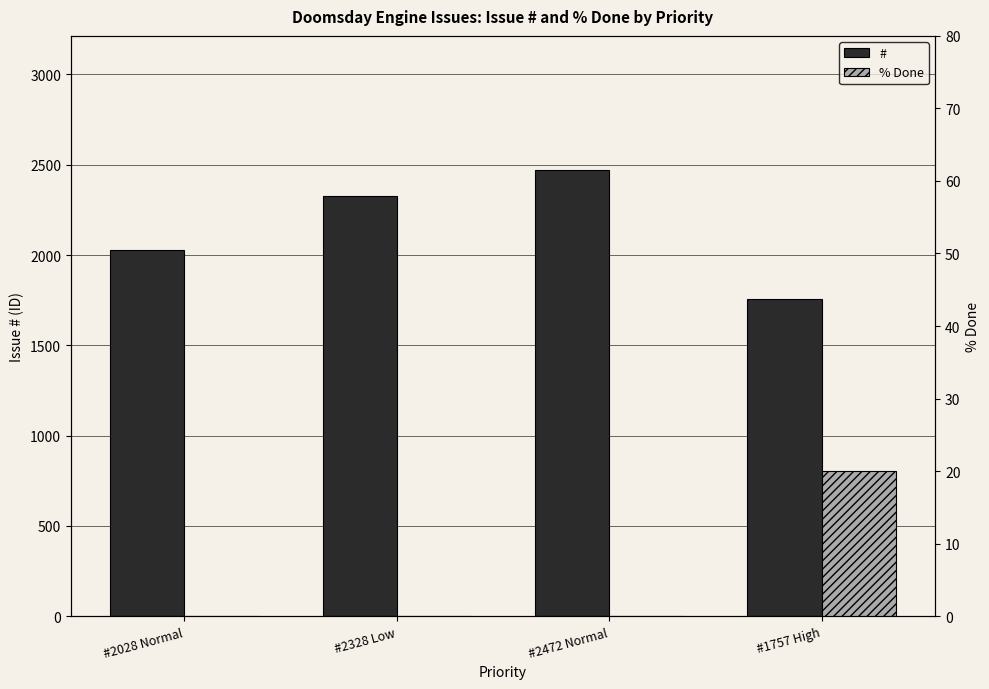

The % Done series shows 20 at #1757 High. True or false?

True